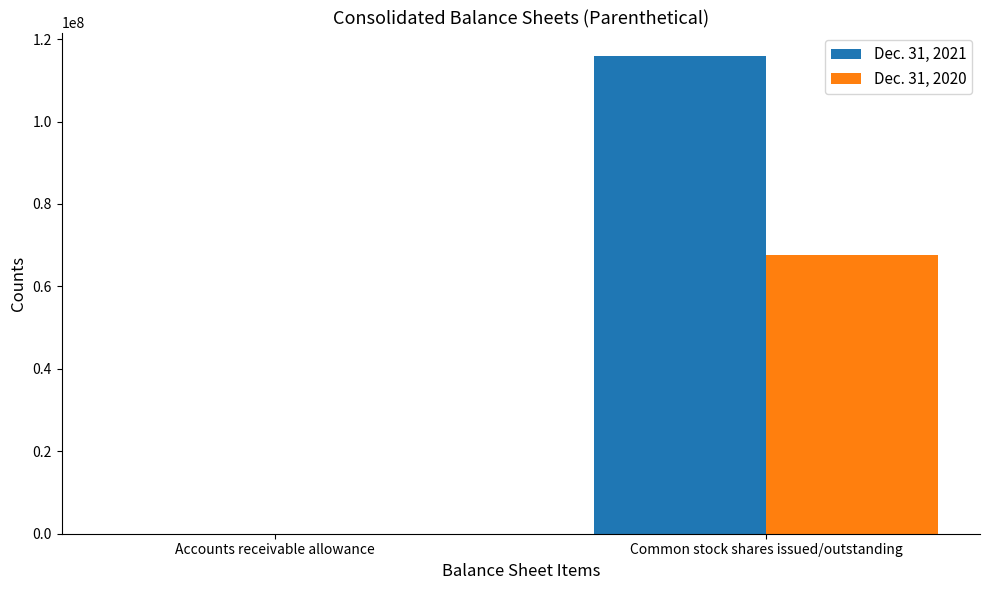

What is the maximum value for Dec. 31, 2021?

115807337